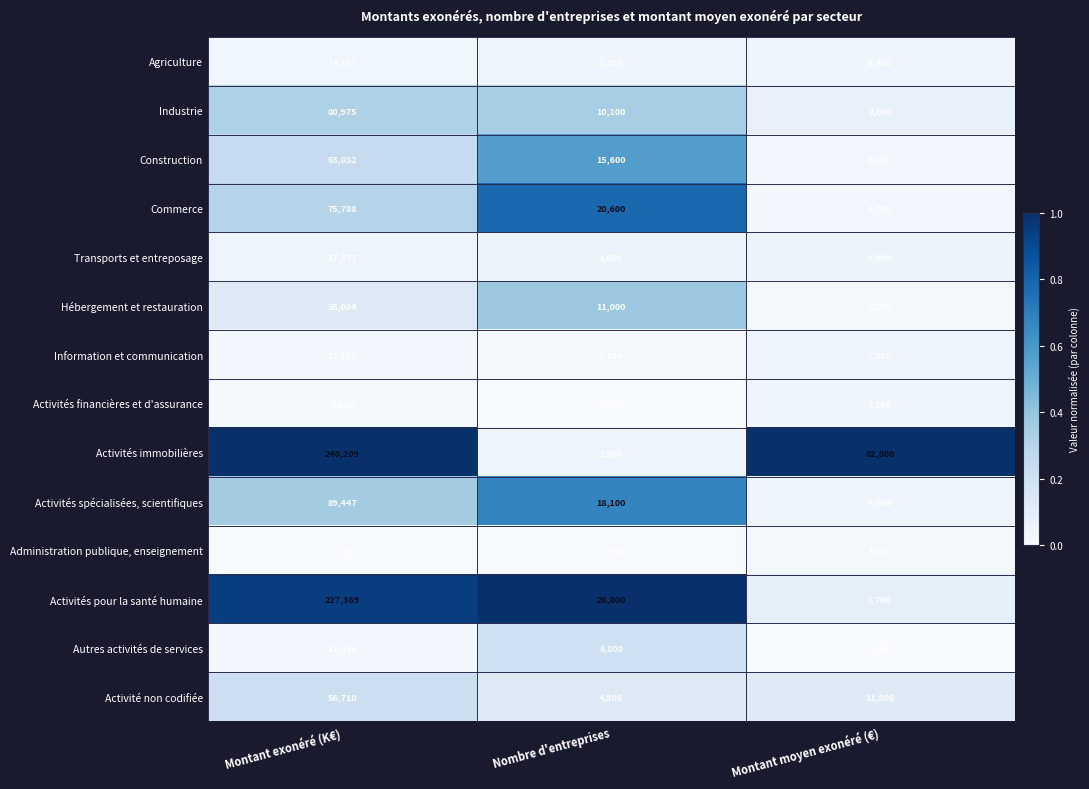

Which series changed the most between Nombre d'entreprises and Montant moyen exonéré (€)?

Activités immobilières